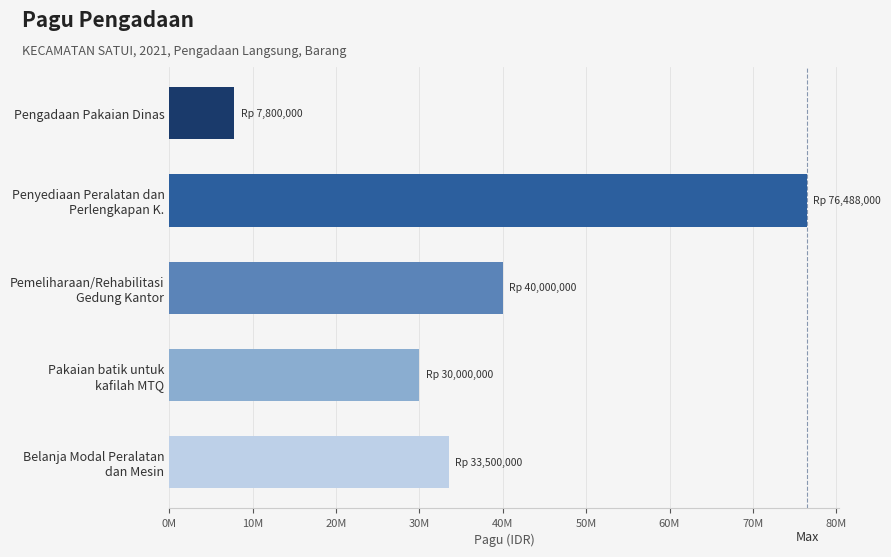

Does the chart contain stacked bars?

No